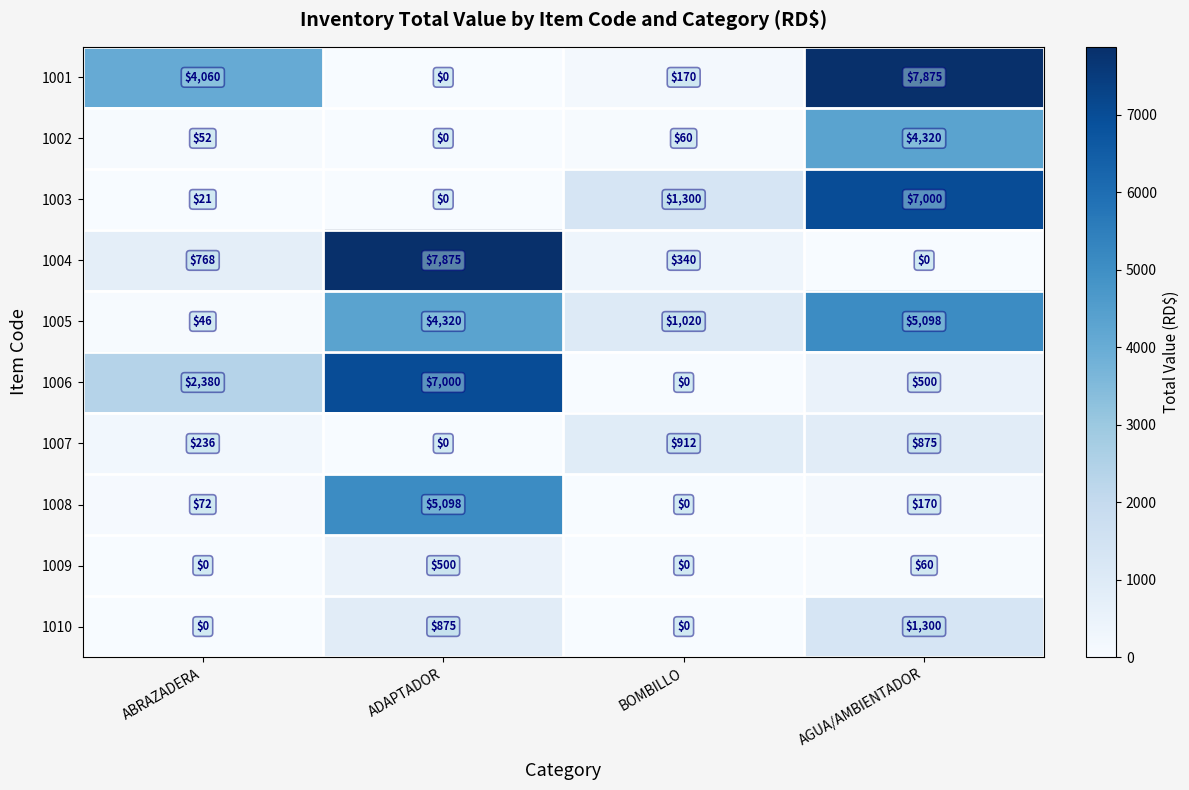

Rank the categories by 1008 value from highest to lowest.

ADAPTADOR, AGUA/AMBIENTADOR, ABRAZADERA, BOMBILLO